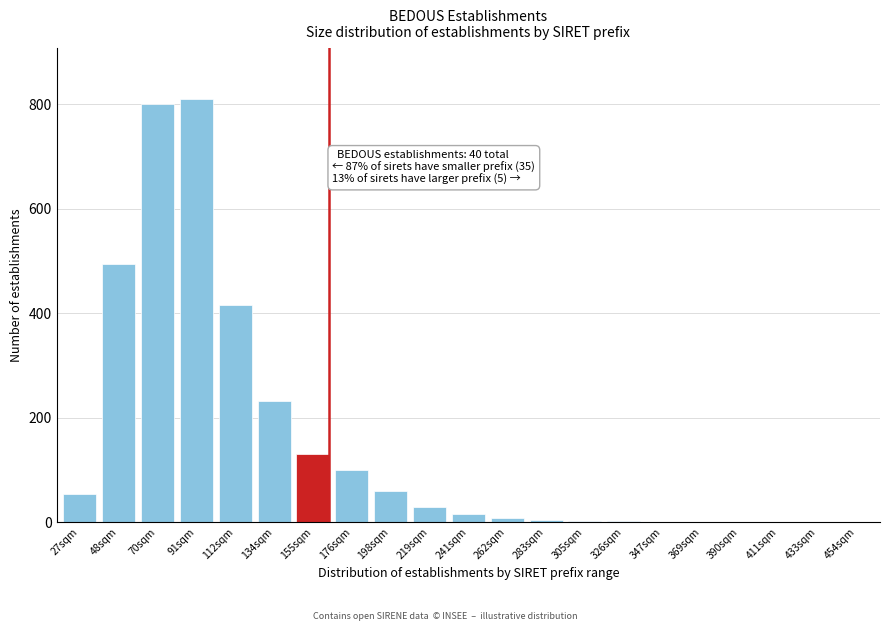

Is it true that the value at 112sqm is 685?

False